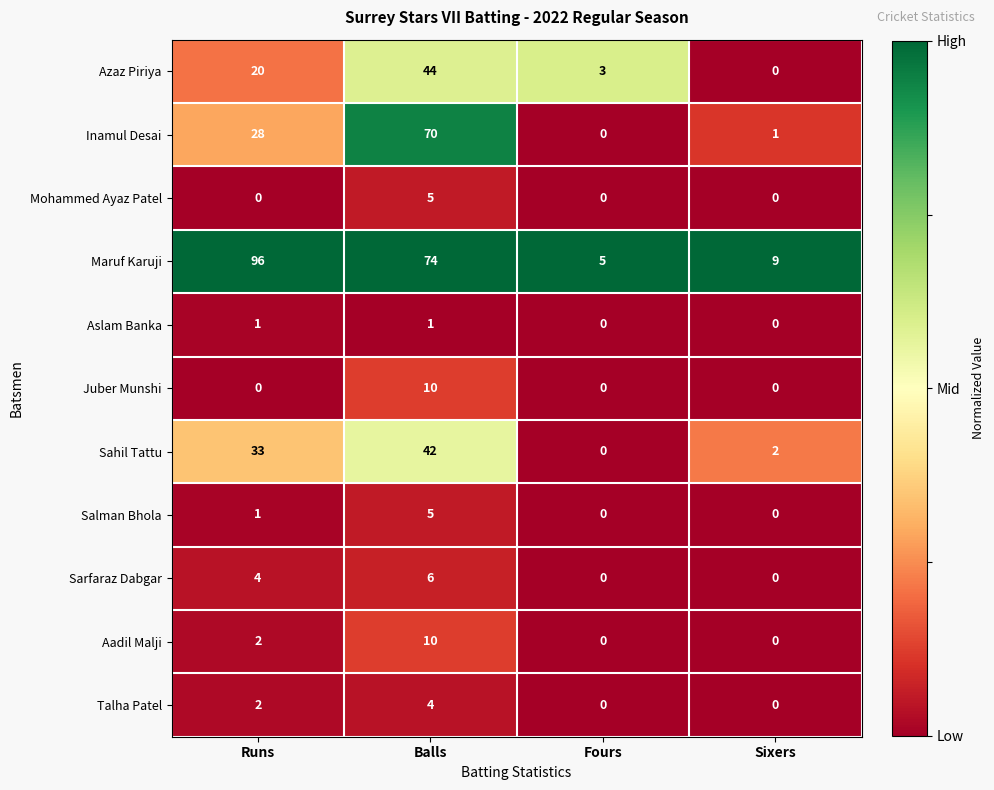

Which series has the largest total across all categories?

Maruf Karuji